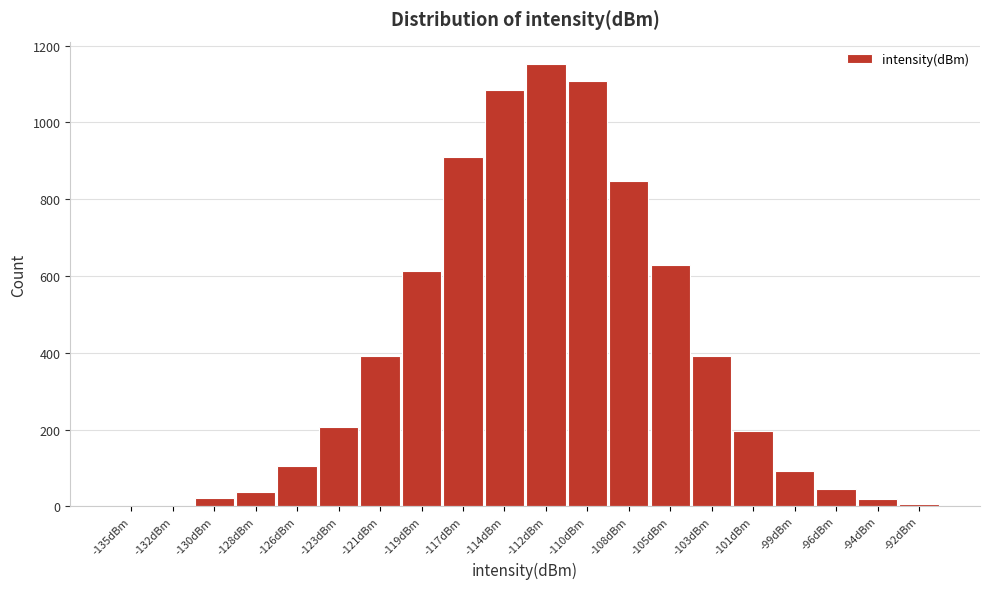

Which has a higher value, -123dBm or -121dBm?

-121dBm